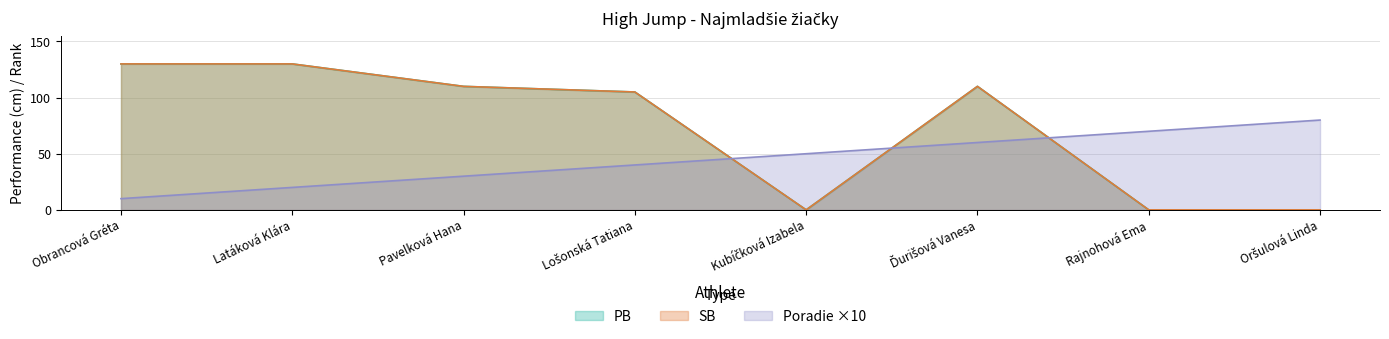

Is it true that PB equals 0 at Oršulová Linda?

True